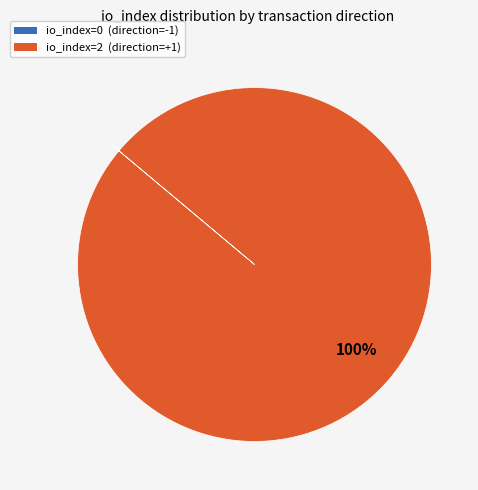

To the nearest percent, what is the average slice percentage?

50%